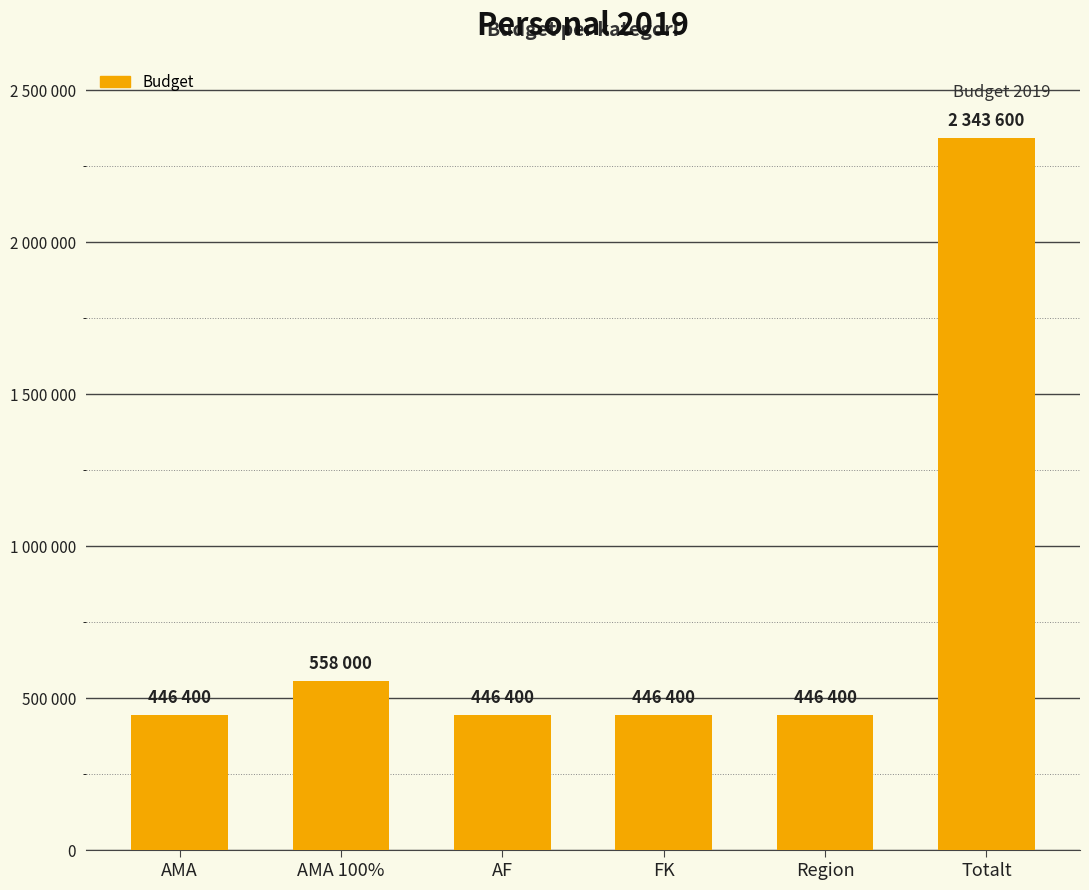

How many data points does each series have?

6